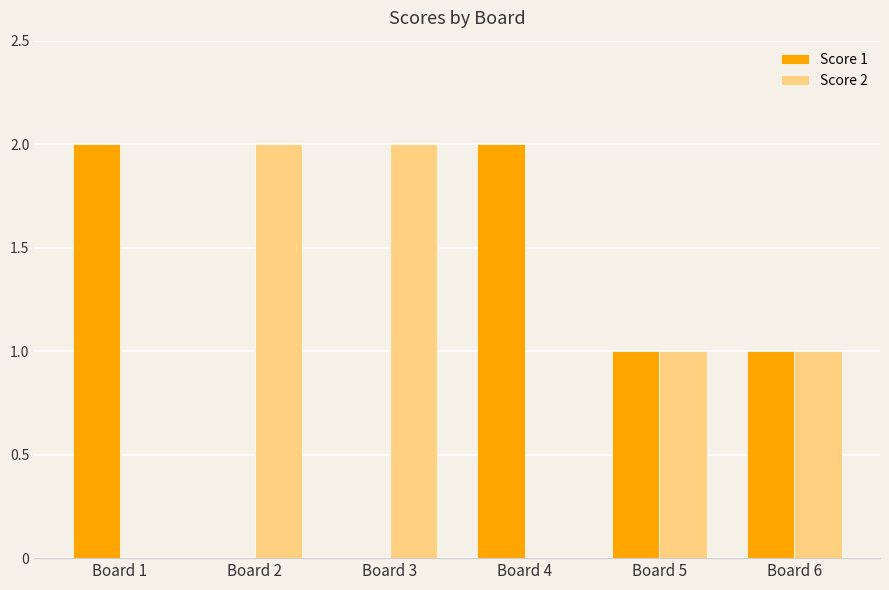

Reading left to right, extract all data points from this chart.

Score 1: 2	0	0	2	1	1
Score 2: 0	2	2	0	1	1